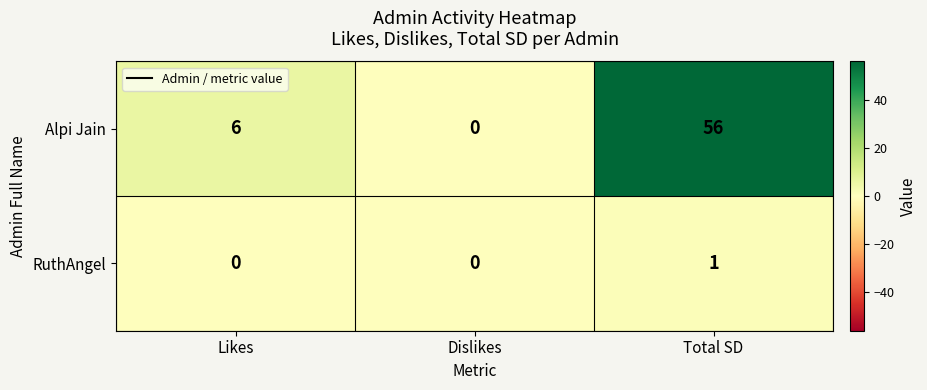

What is the total value across all series at Total SD?

57